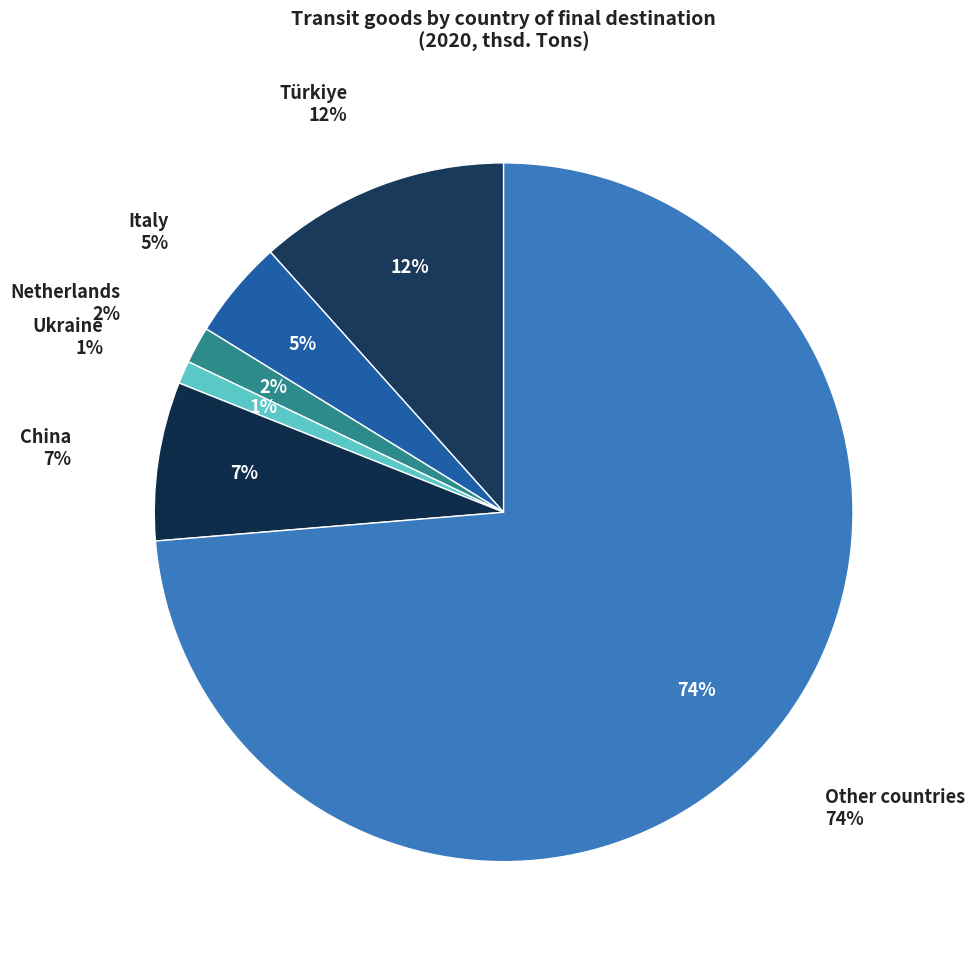

The China slice represents 7% of the pie. True or false?

True